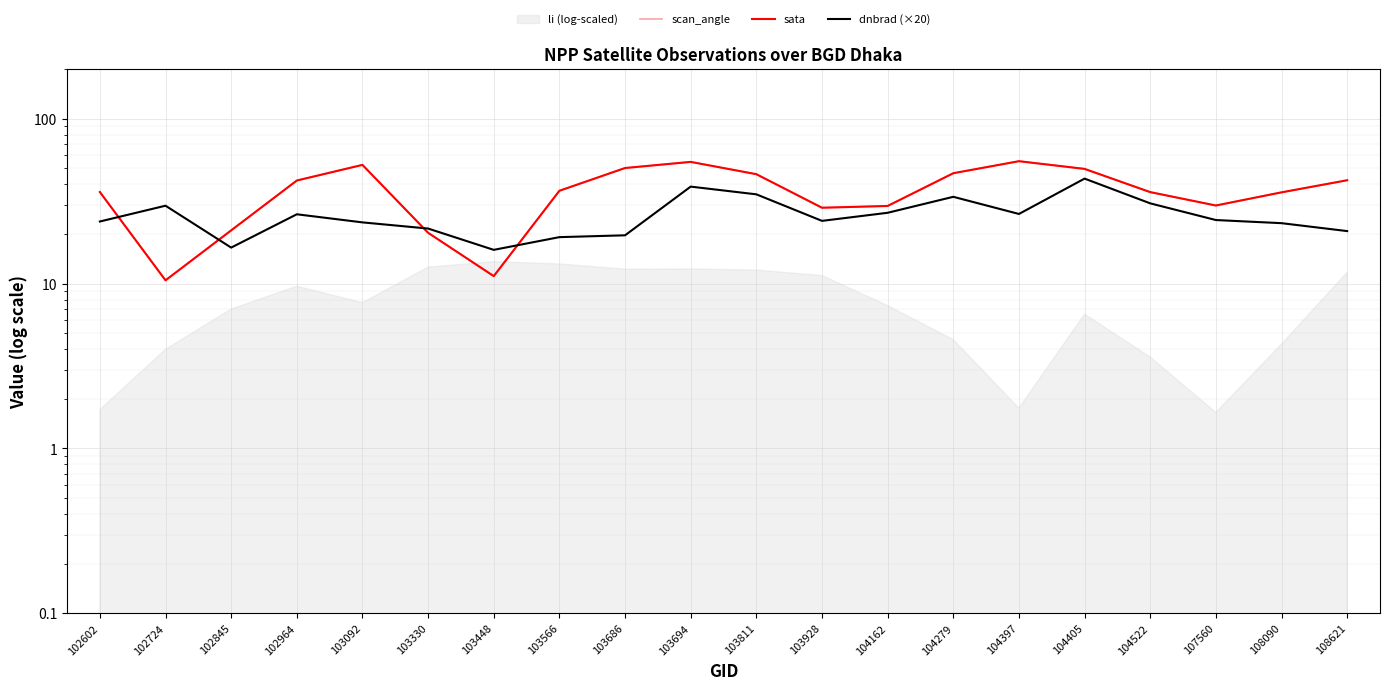

Is it true that scan_angle equals 59.7 at 104522?

False